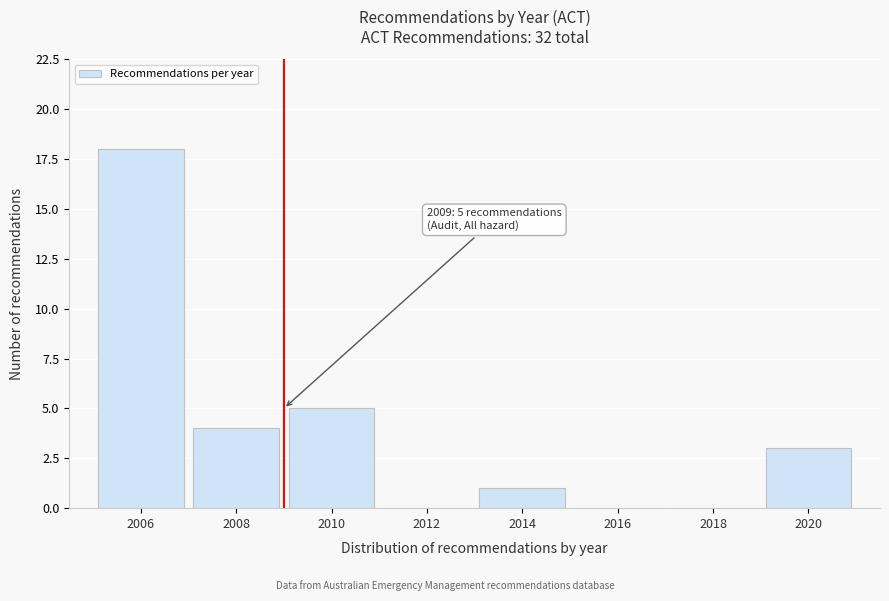

Reading right to left, list all the values displayed in this chart.

2020=3	2018=0	2016=0	2014=1	2012=0	2010=5	2008=4	2006=18